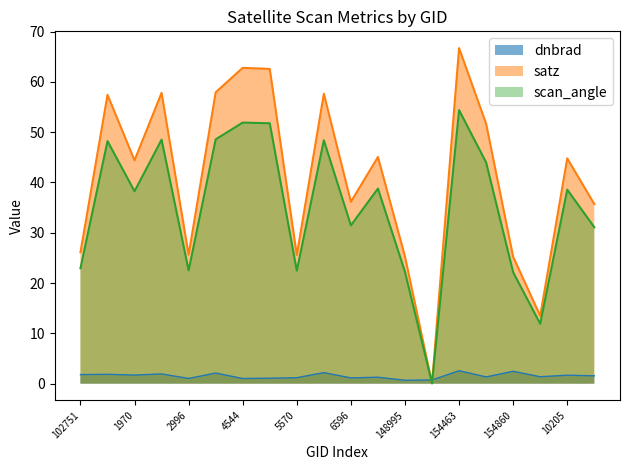

At which category does scan_angle reach its first local peak?

935